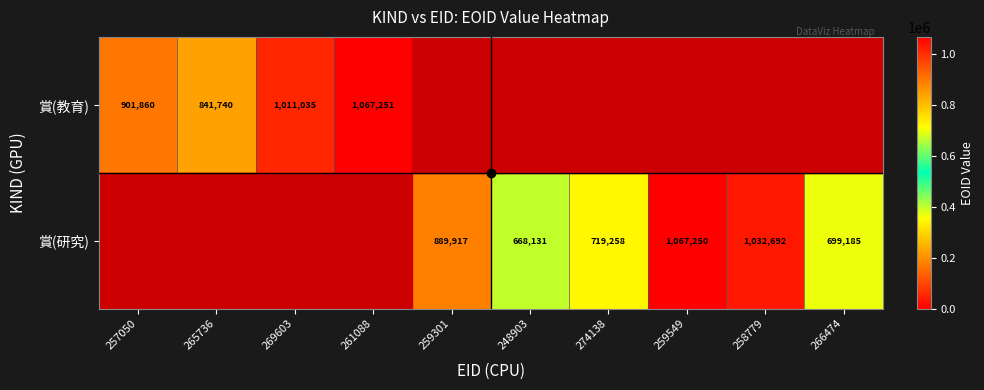

Is it true that 賞(研究) equals 350774 at 274138?

False